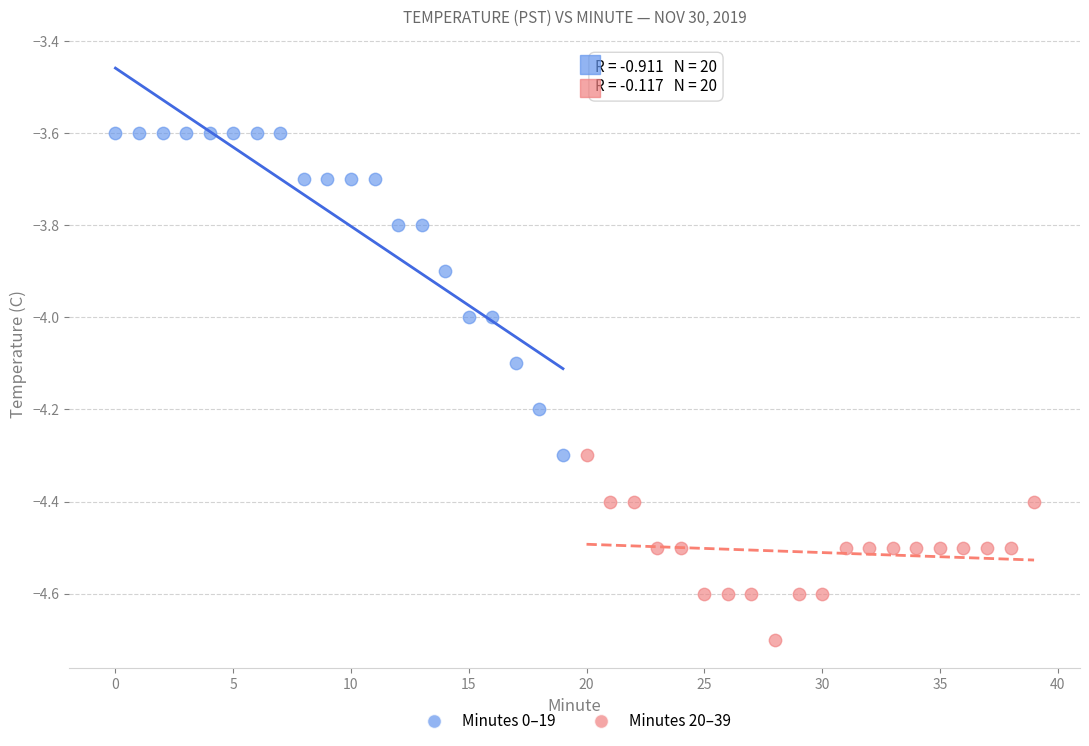

Which series contains the highest Y value?

Minutes 0–19